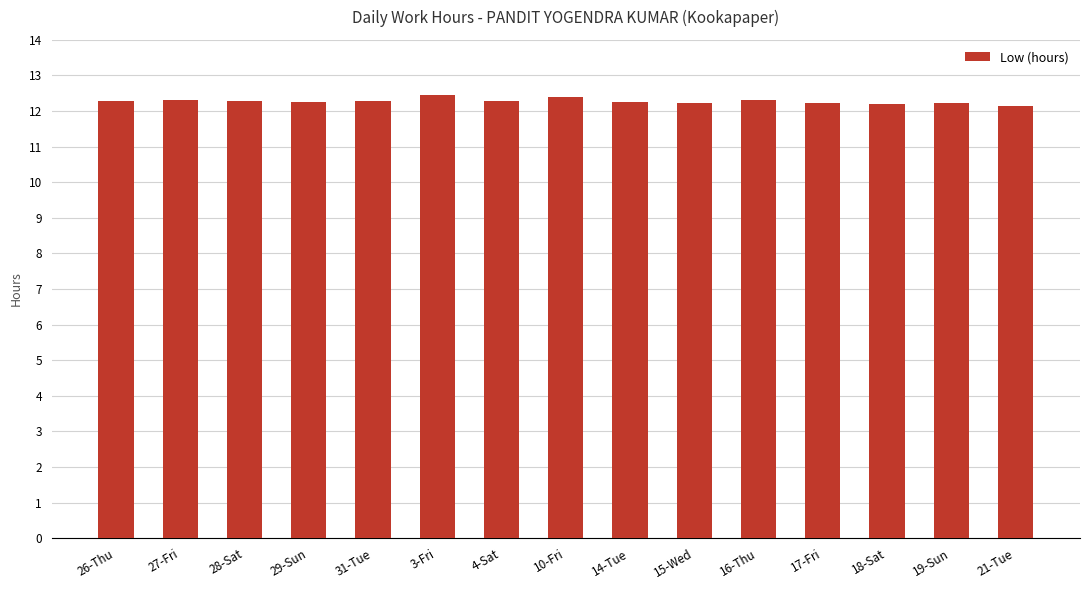

Does the chart contain any negative values?

No